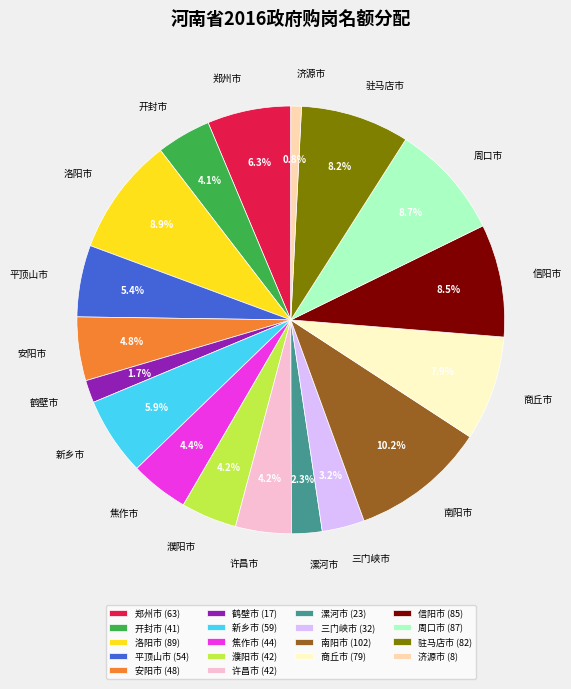

Which has a higher value, 南阳市 or 新乡市?

南阳市